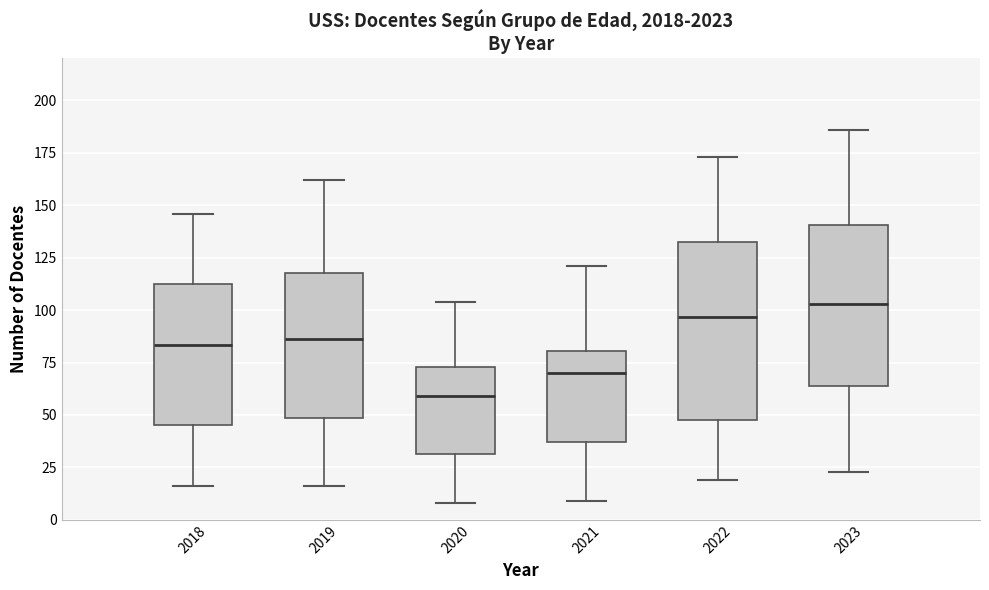

Reading left to right, read every box against the y-axis: the position of its median line, the range the box covers, and the ends of its whiskers. The values are not printed on the chart, so give them approximately, as read against the axis.

2018: median 85, box 45 to 110, whiskers 15 to 145
2019: median 85, box 50 to 120, whiskers 15 to 160
2020: median 60, box 30 to 75, whiskers 10 to 105
2021: median 70, box 35 to 80, whiskers 10 to 120
2022: median 95, box 50 to 130, whiskers 20 to 175
2023: median 105, box 65 to 140, whiskers 25 to 185